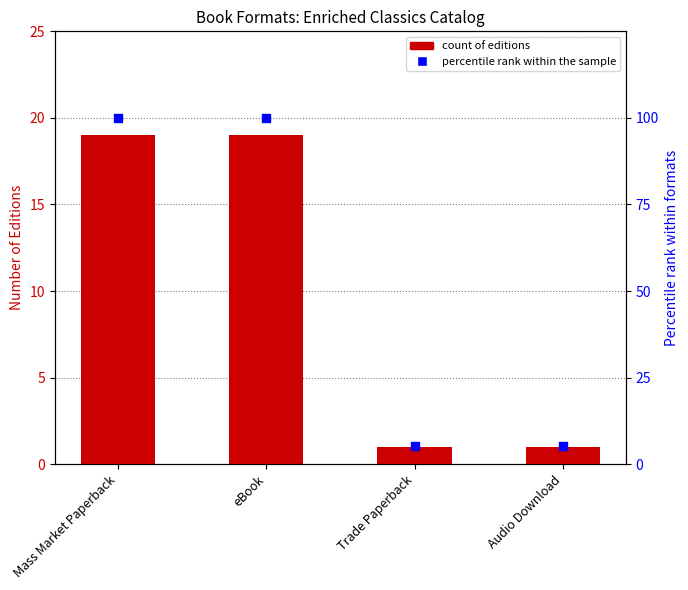

What is the total value across all series at Mass Market Paperback?

119.0